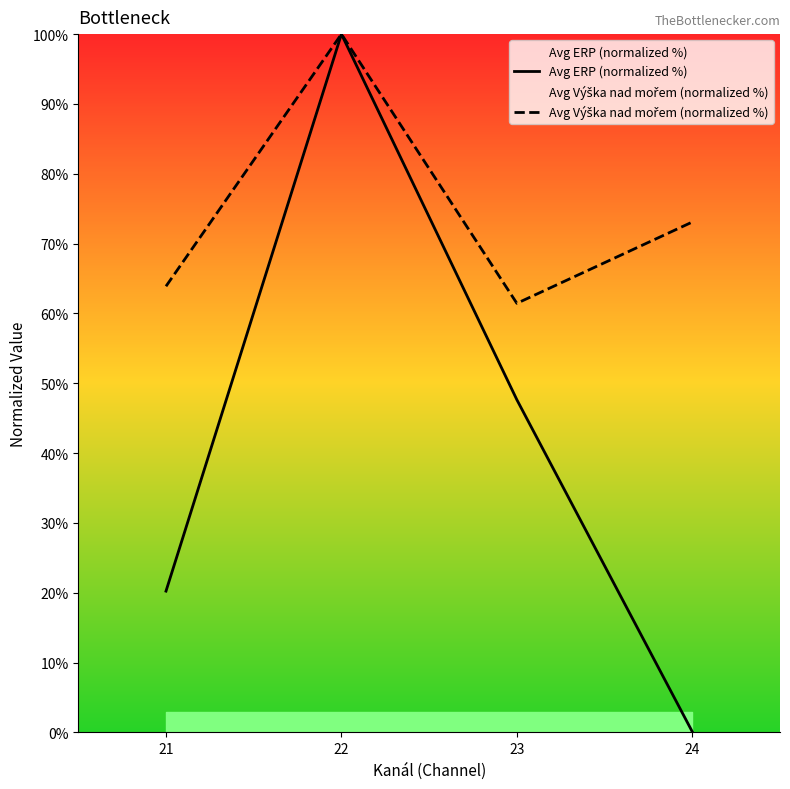

How many series are shown in this chart?

2